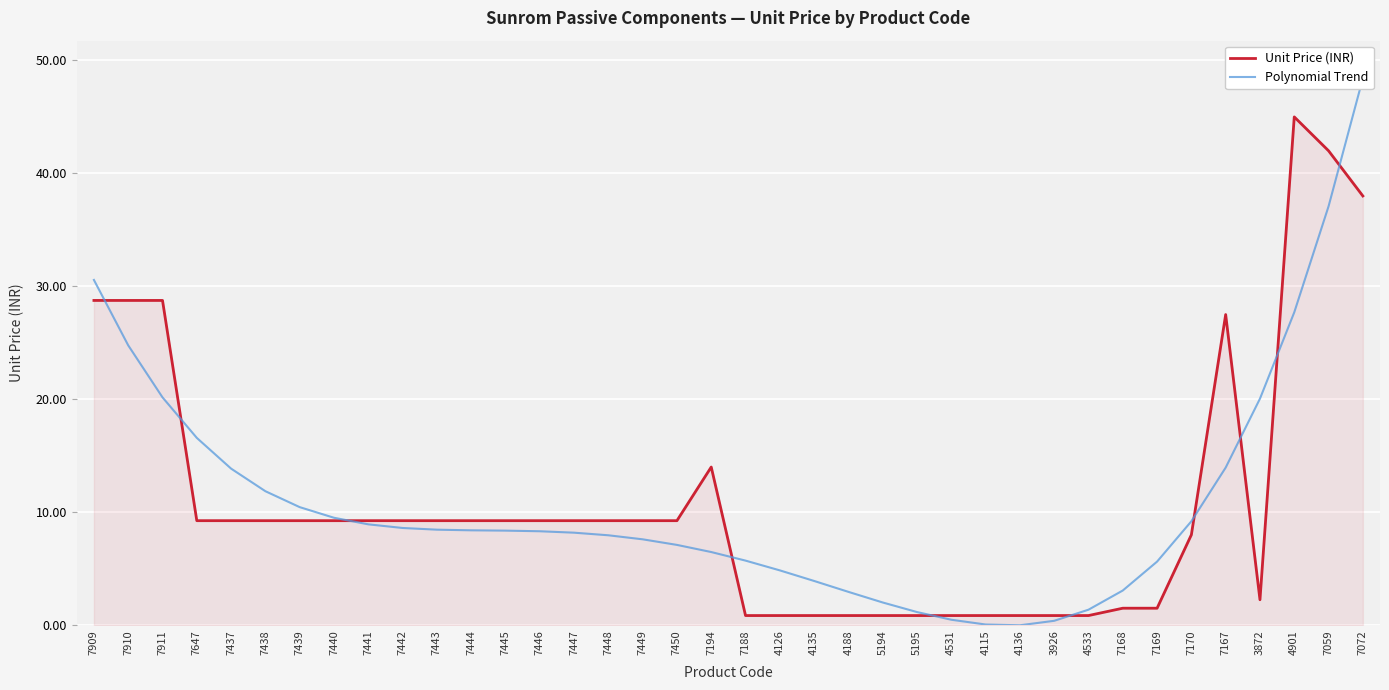

How many series are shown in this chart?

2